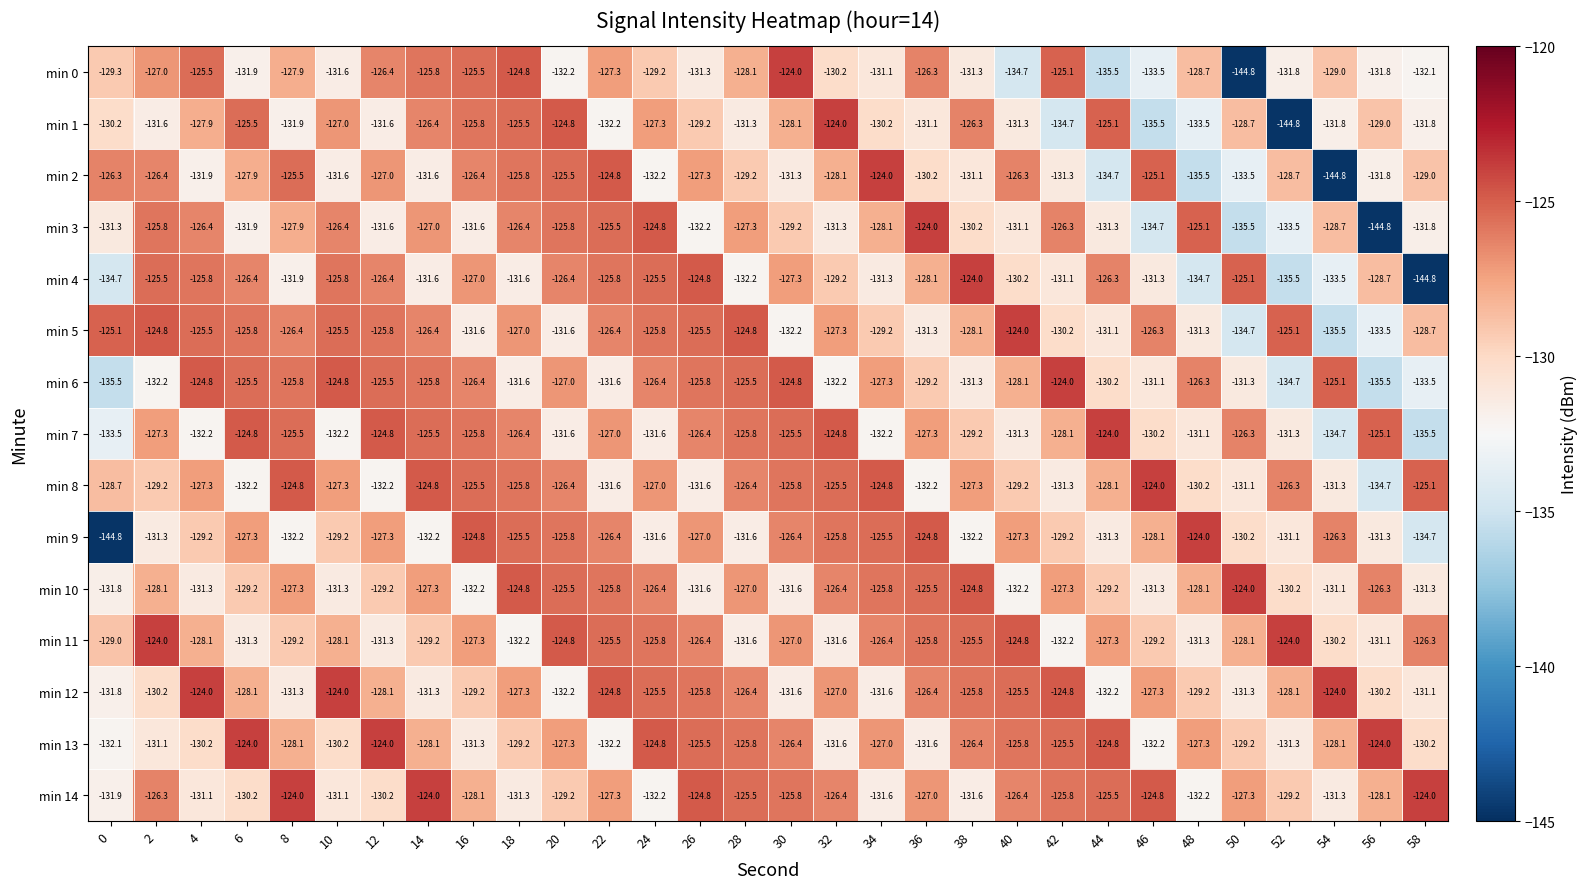

At which category is the sum across all series the highest?

22